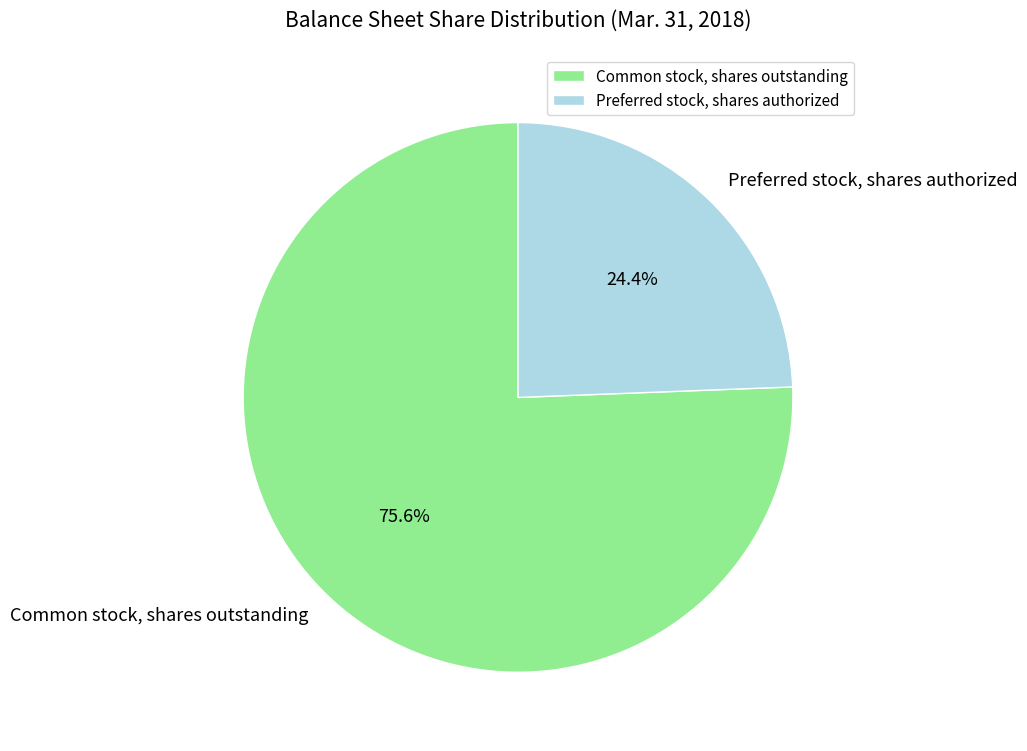

To the nearest percent, what percentage of the pie is Common stock, shares outstanding?

76%